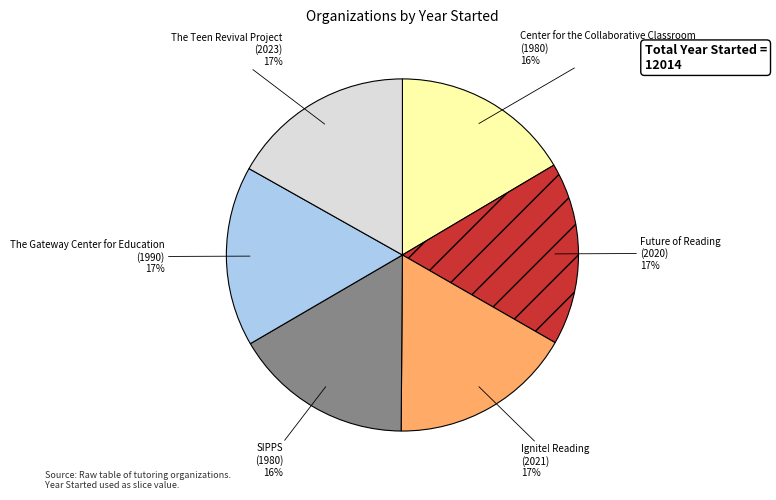

Count the number of slices in the pie.

6